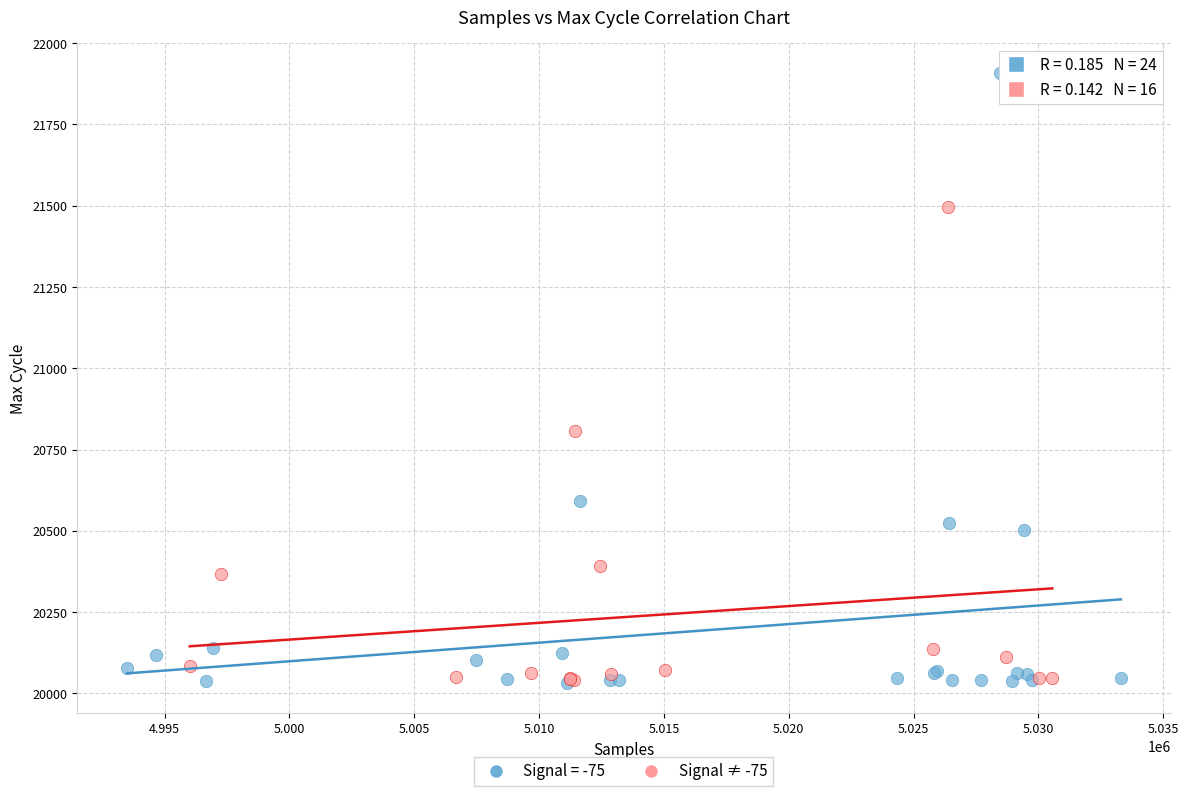

Which series reaches the maximum Y coordinate?

Signal = -75